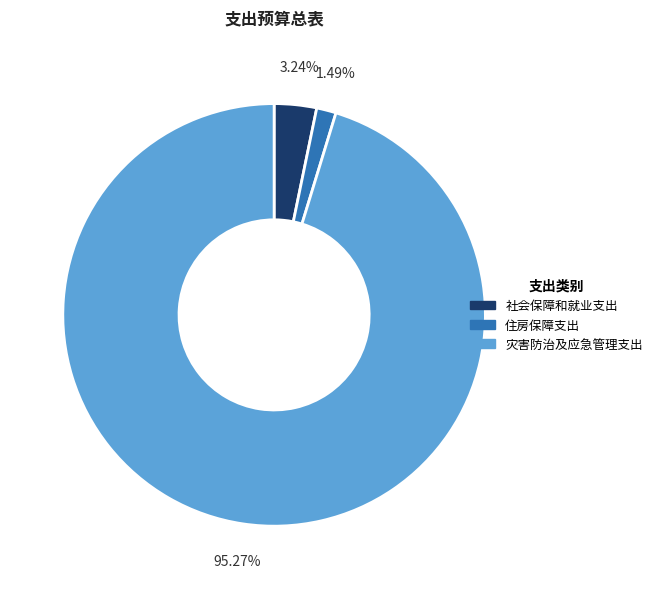

To the nearest percent, what is the difference between the largest and smallest slice percentages?

94%